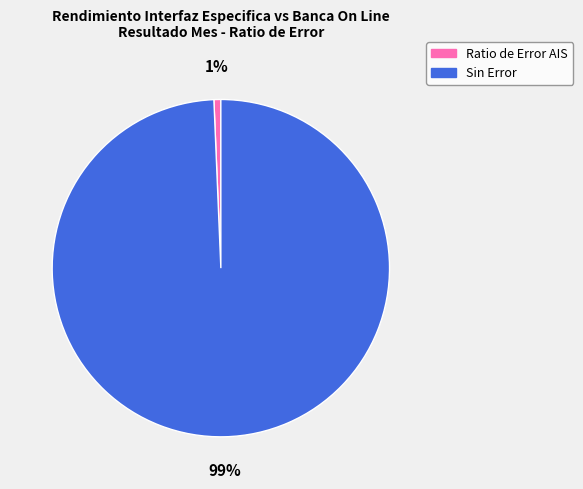

To the nearest percent, what is the average slice percentage?

50%